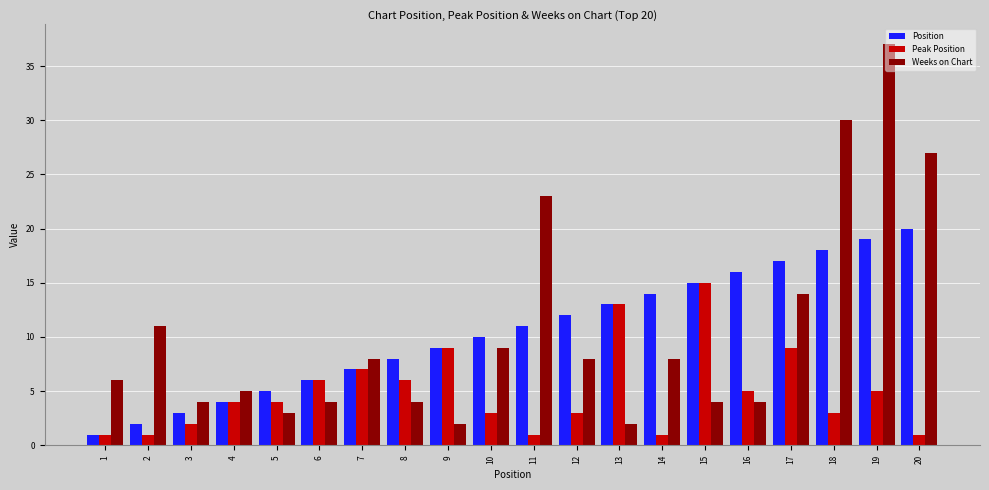

How many data points in Position are less than 11?

10